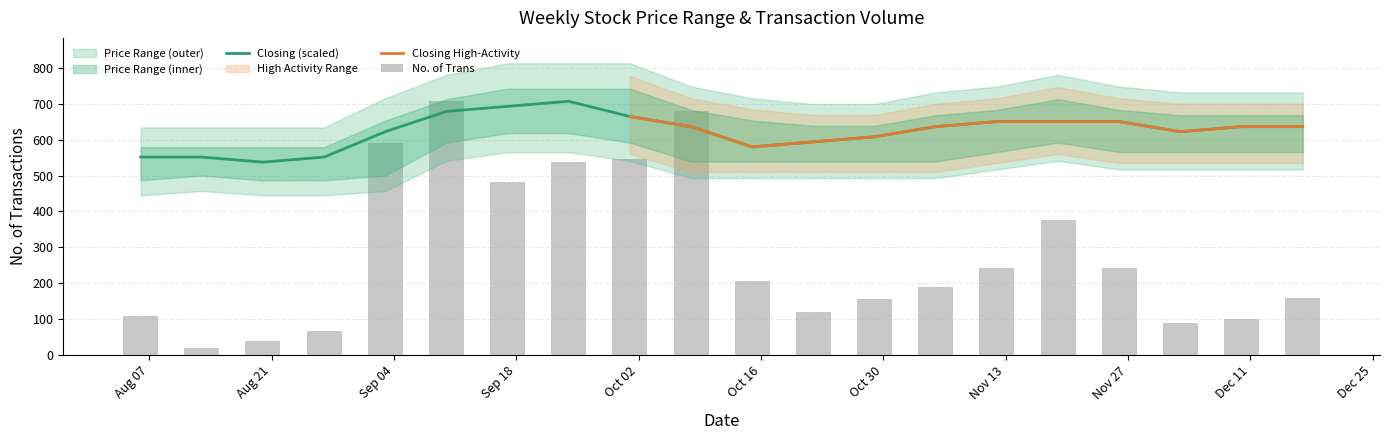

Rank the categories by Closing value from highest to lowest.

24/09/2023, 17/09/2023, 10/09/2023, 01/10/2023, 12/11/2023, 19/11/2023, 26/11/2023, 08/10/2023, 05/11/2023, 10/12/2023, 17/12/2023, 03/09/2023, 03/12/2023, 29/10/2023, 22/10/2023, 15/10/2023, 06/08/2023, 13/08/2023, 27/08/2023, 20/08/2023